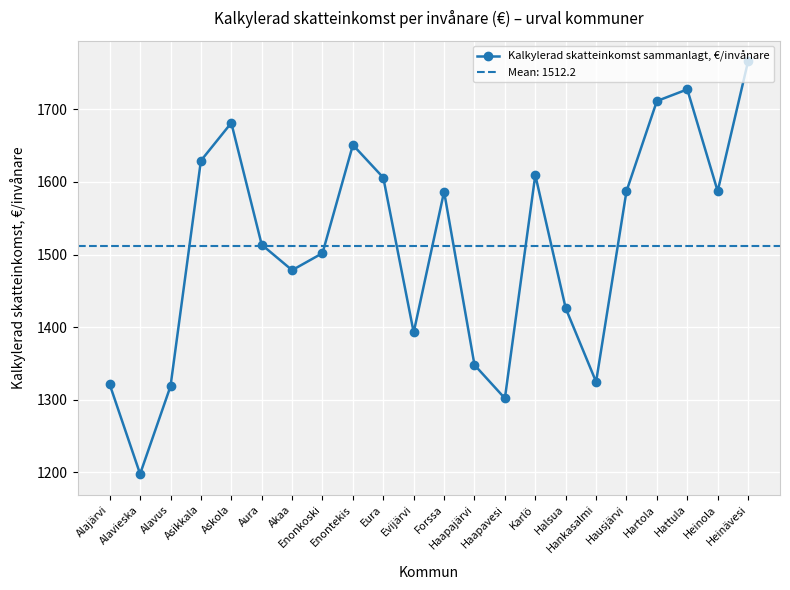

What is the change in value from Forssa to Hartola?

+124.8